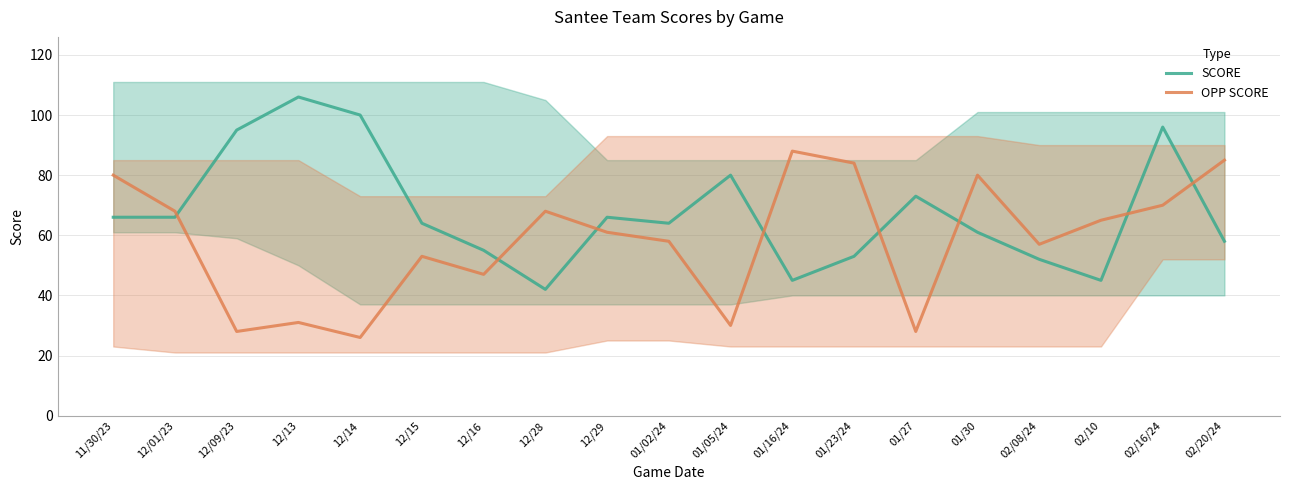

Reading left to right, list all the values displayed in this chart.

SCORE: 66	66	95	106	100	64	55	42	66	64	80	45	53	73	61	52	45	96	58
OPP SCORE: 80	68	28	31	26	53	47	68	61	58	30	88	84	28	80	57	65	70	85